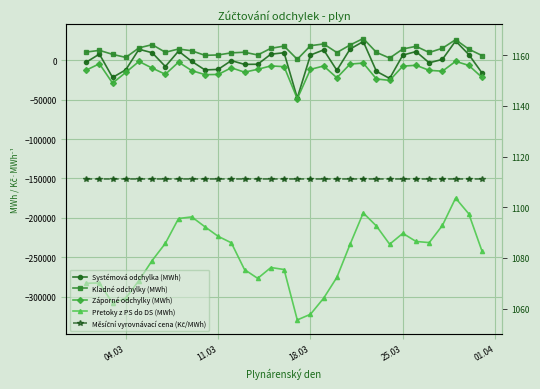

Is it true that Záporné odchylky (MWh) equals -4059.6 at 5?

False